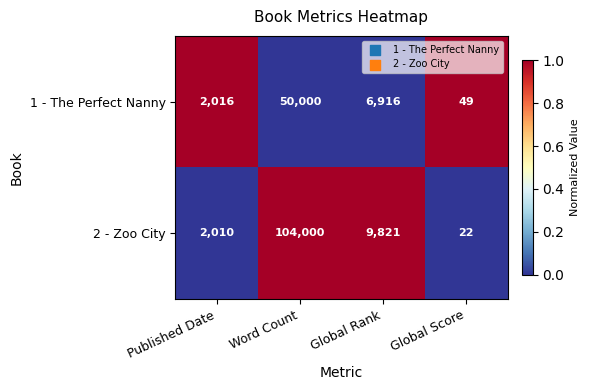

How many categories are shown in the chart?

4